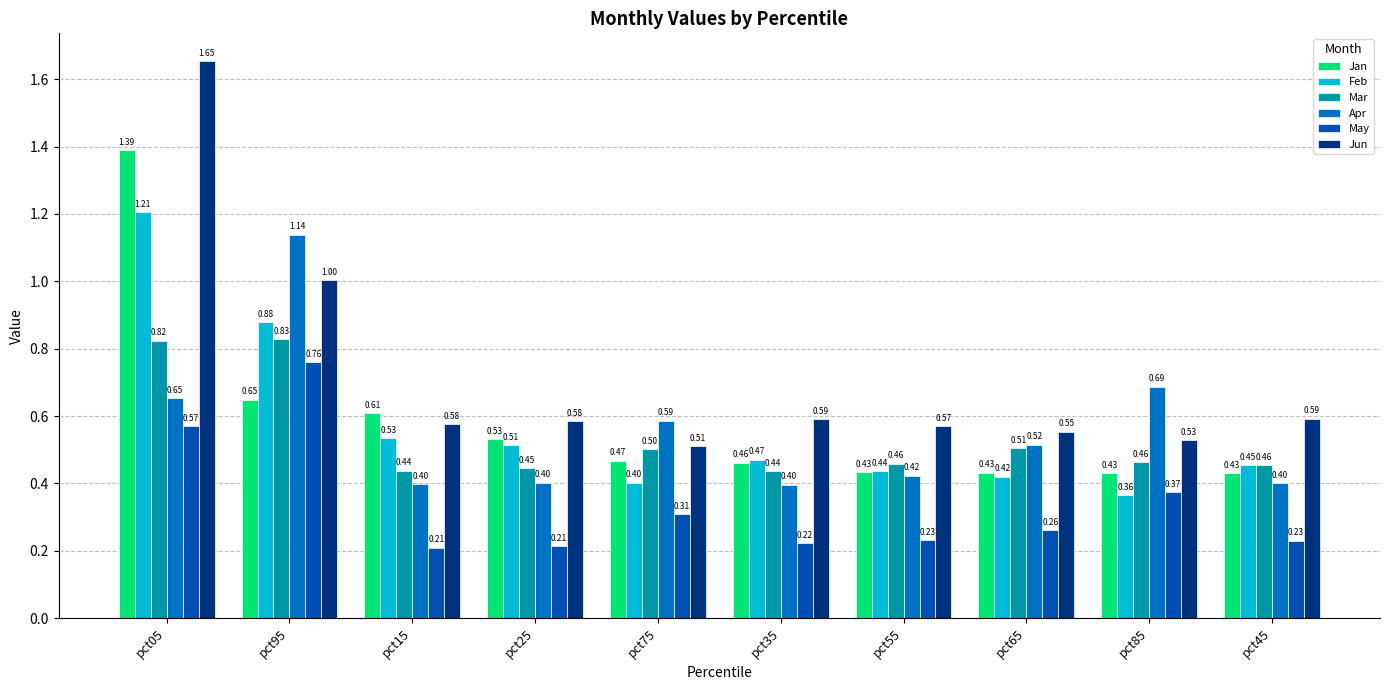

Rank the series by their maximum value, from highest to lowest.

Jun, Jan, Feb, Apr, Mar, May